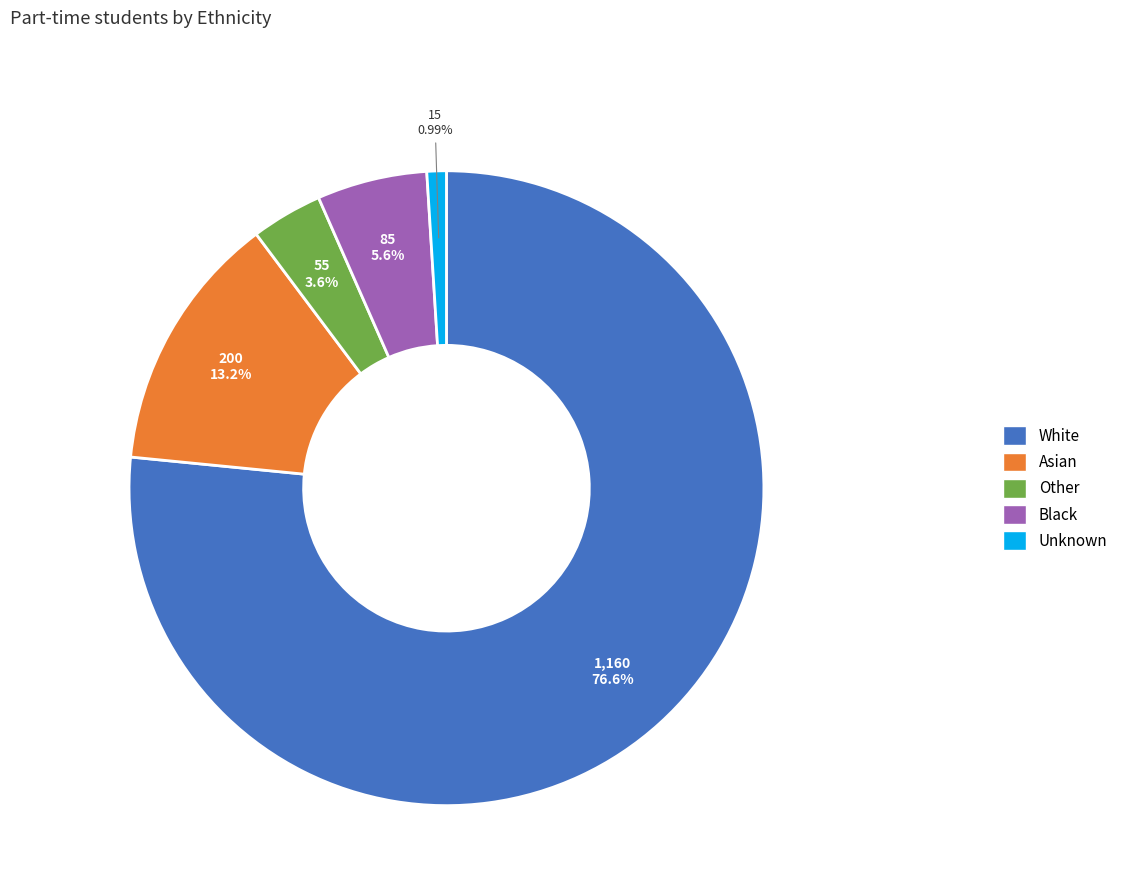

Does any single category account for the majority?

Yes